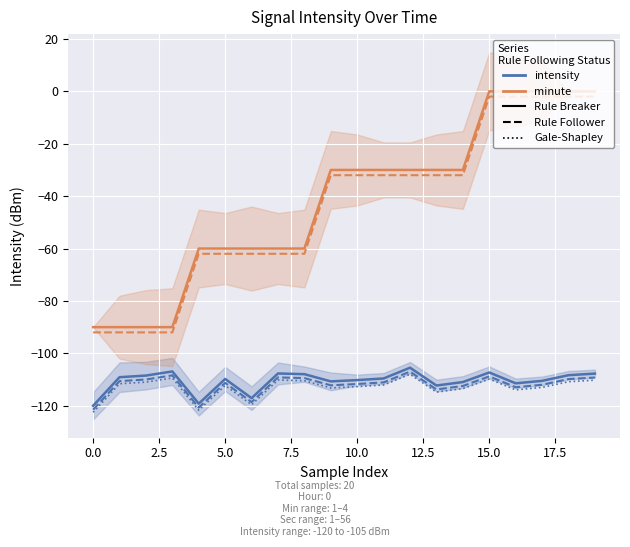

What is the highest value of the minute - Rule Follower series?

-2.0